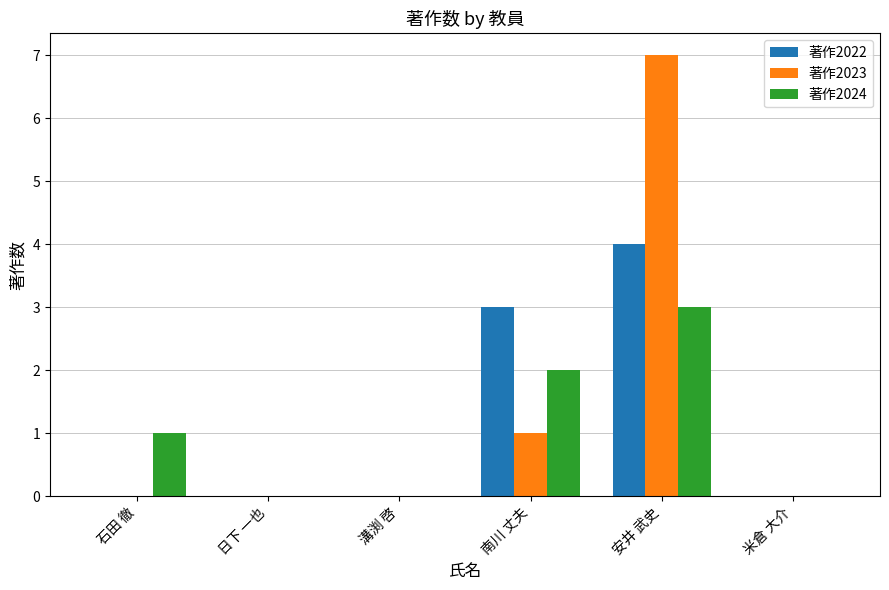

Is it true that 著作2023 equals 0 at 石田 徹?

True